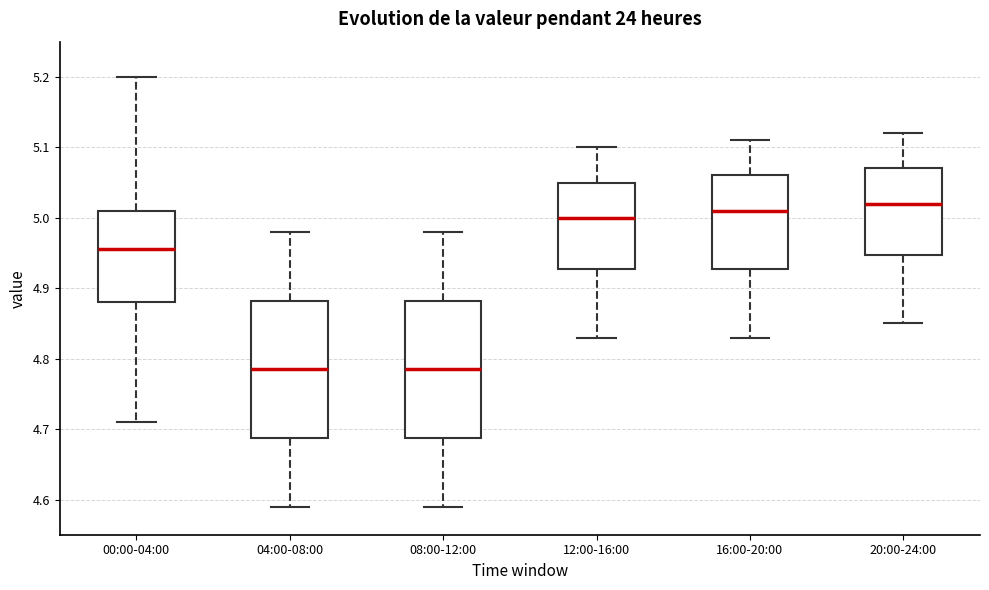

Where does the upper whisker of the box for 12:00-16:00 end on the y-axis? The values are not printed on the chart, so give them approximately, as read against the axis.

5.10